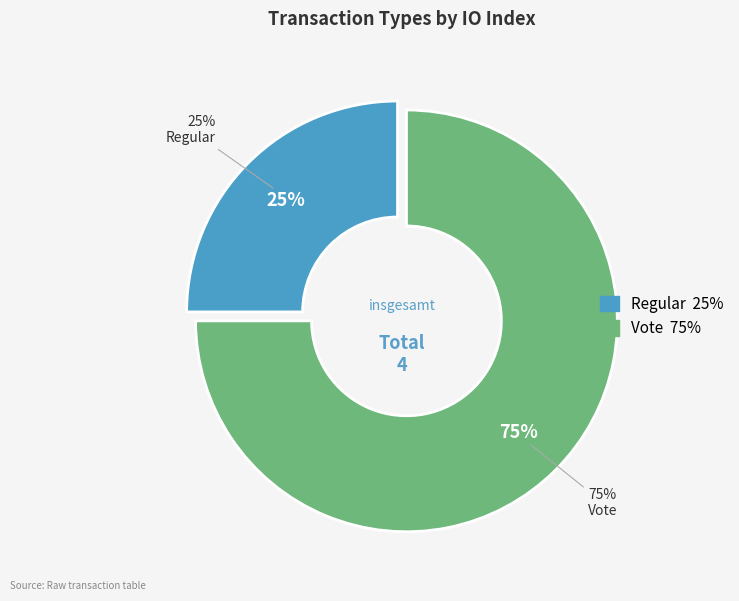

To the nearest percent, what portion does Vote represent?

75%